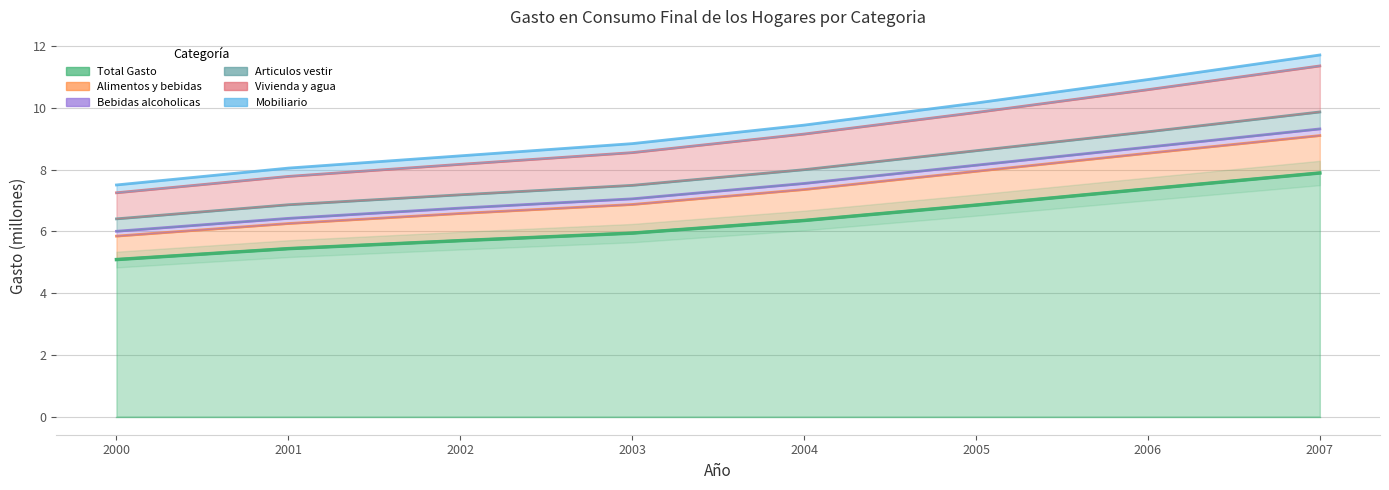

True or false: Total Gasto and Alimentos y bebidas intersect in this chart.

False